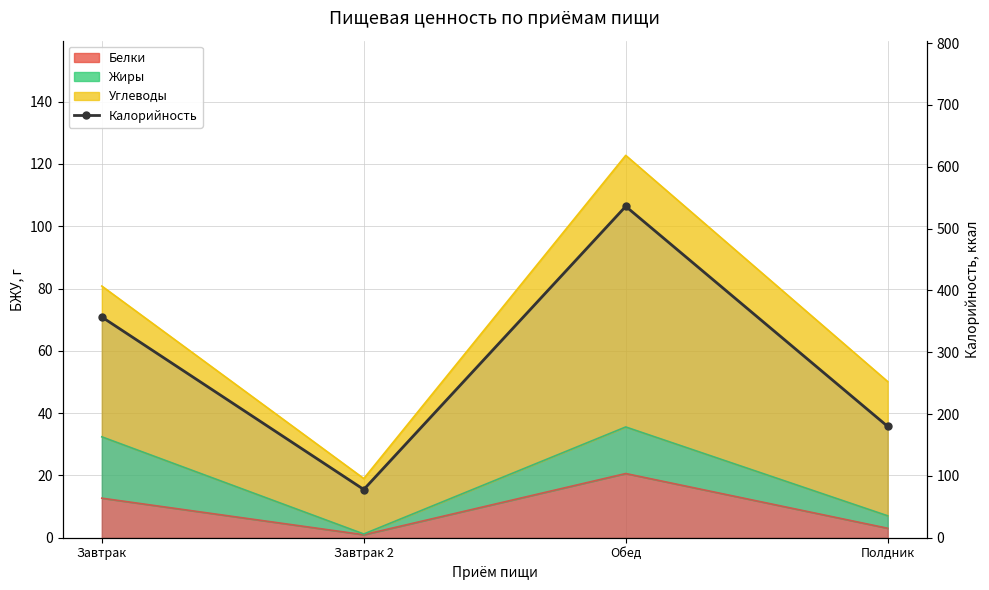

List the labels in order of value, smallest first.

Завтрак 2, Полдник, Завтрак, Обед